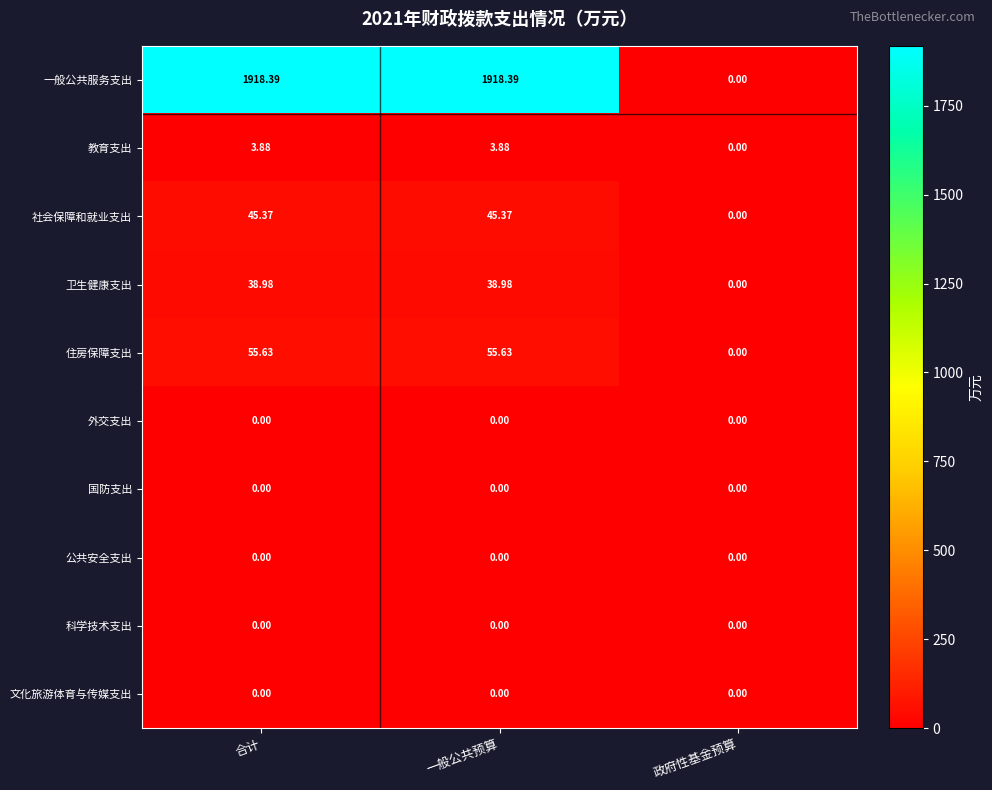

Which series has the largest range (max minus min)?

一般公共服务支出